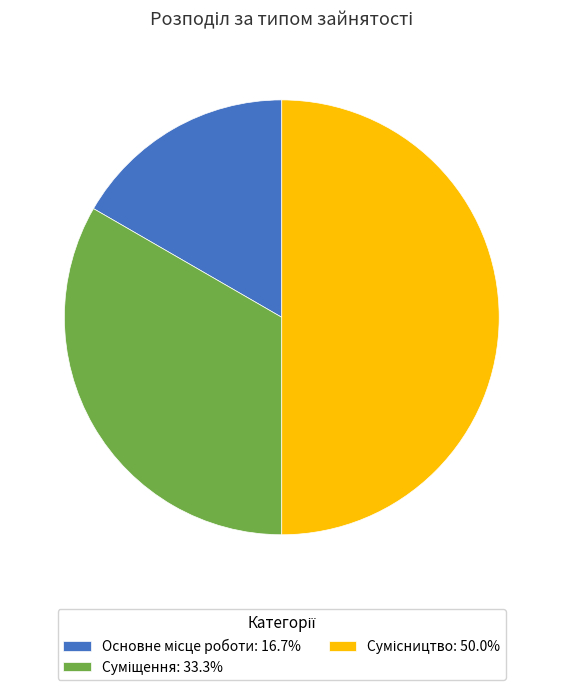

How many segments does this pie chart have?

3